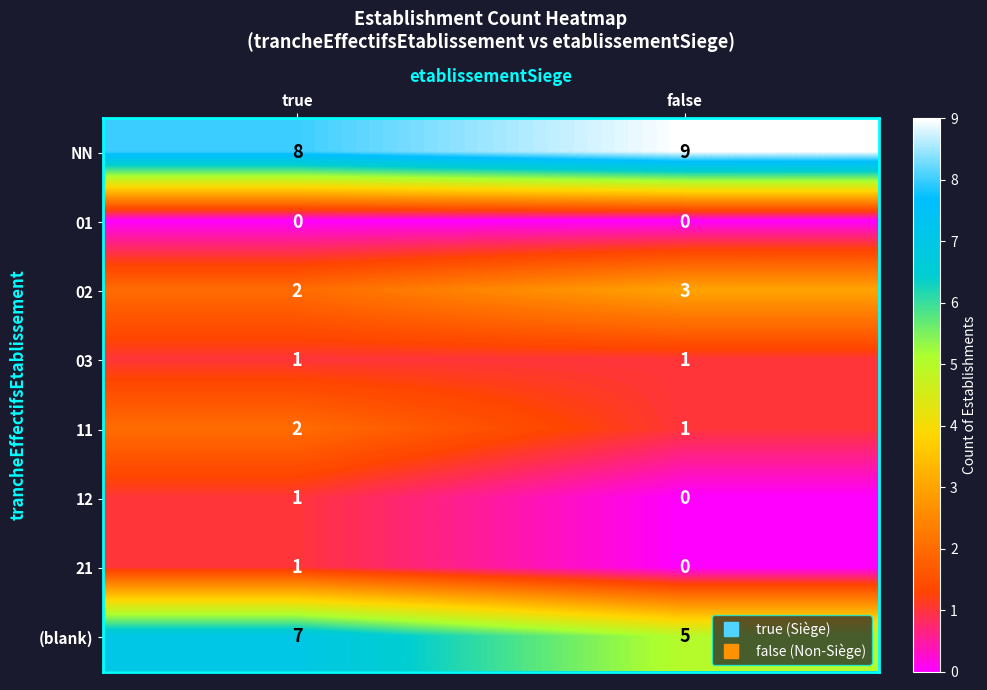

Where is NN nearest to the value 8?

true